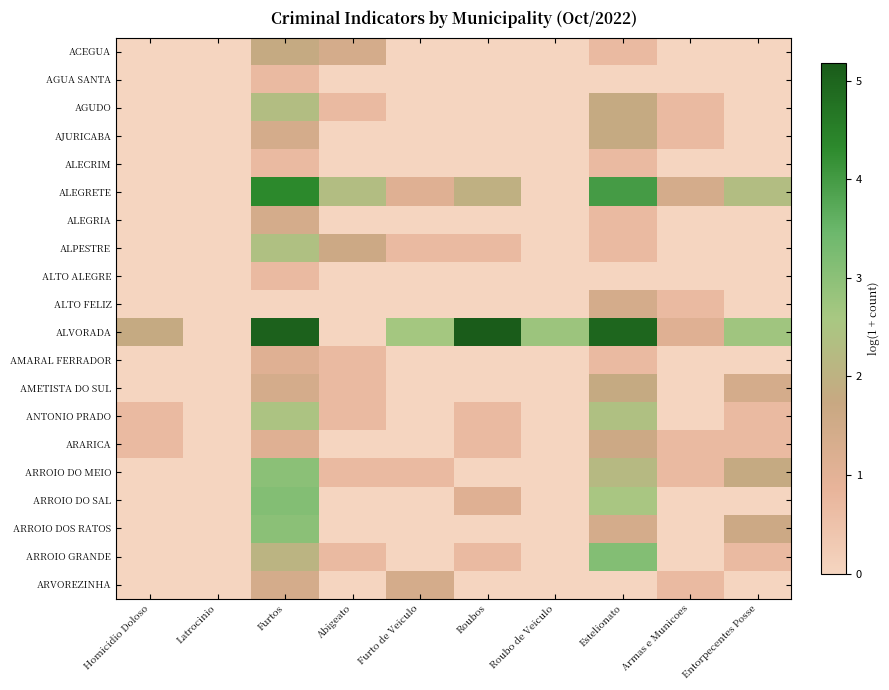

Reading right to left, what are all the values shown in this chart?

ACEGUA: Entorpecentes Posse=0.0	Armas e Municoes=0.0	Estelionato=0.7	Roubo de Veiculo=0.0	Roubos=0.0	Furto de Veiculo=0.0	Abigeato=1.4	Furtos=1.8	Latrocinio=0.0	Homicidio Doloso=0.0
AGUA SANTA: Entorpecentes Posse=0.0	Armas e Municoes=0.0	Estelionato=0.0	Roubo de Veiculo=0.0	Roubos=0.0	Furto de Veiculo=0.0	Abigeato=0.0	Furtos=0.7	Latrocinio=0.0	Homicidio Doloso=0.0
AGUDO: Entorpecentes Posse=0.0	Armas e Municoes=0.7	Estelionato=1.8	Roubo de Veiculo=0.0	Roubos=0.0	Furto de Veiculo=0.0	Abigeato=0.7	Furtos=2.3	Latrocinio=0.0	Homicidio Doloso=0.0
AJURICABA: Entorpecentes Posse=0.0	Armas e Municoes=0.7	Estelionato=1.8	Roubo de Veiculo=0.0	Roubos=0.0	Furto de Veiculo=0.0	Abigeato=0.0	Furtos=1.4	Latrocinio=0.0	Homicidio Doloso=0.0
ALECRIM: Entorpecentes Posse=0.0	Armas e Municoes=0.0	Estelionato=0.7	Roubo de Veiculo=0.0	Roubos=0.0	Furto de Veiculo=0.0	Abigeato=0.0	Furtos=0.7	Latrocinio=0.0	Homicidio Doloso=0.0
ALEGRETE: Entorpecentes Posse=2.3	Armas e Municoes=1.4	Estelionato=4.0	Roubo de Veiculo=0.0	Roubos=1.9	Furto de Veiculo=1.1	Abigeato=2.3	Furtos=4.3	Latrocinio=0.0	Homicidio Doloso=0.0
ALEGRIA: Entorpecentes Posse=0.0	Armas e Municoes=0.0	Estelionato=0.7	Roubo de Veiculo=0.0	Roubos=0.0	Furto de Veiculo=0.0	Abigeato=0.0	Furtos=1.4	Latrocinio=0.0	Homicidio Doloso=0.0
ALPESTRE: Entorpecentes Posse=0.0	Armas e Municoes=0.0	Estelionato=0.7	Roubo de Veiculo=0.0	Roubos=0.7	Furto de Veiculo=0.7	Abigeato=1.6	Furtos=2.4	Latrocinio=0.0	Homicidio Doloso=0.0
ALTO ALEGRE: Entorpecentes Posse=0.0	Armas e Municoes=0.0	Estelionato=0.0	Roubo de Veiculo=0.0	Roubos=0.0	Furto de Veiculo=0.0	Abigeato=0.0	Furtos=0.7	Latrocinio=0.0	Homicidio Doloso=0.0
ALTO FELIZ: Entorpecentes Posse=0.0	Armas e Municoes=0.7	Estelionato=1.4	Roubo de Veiculo=0.0	Roubos=0.0	Furto de Veiculo=0.0	Abigeato=0.0	Furtos=0.0	Latrocinio=0.0	Homicidio Doloso=0.0
ALVORADA: Entorpecentes Posse=2.7	Armas e Municoes=1.1	Estelionato=5.0	Roubo de Veiculo=2.8	Roubos=5.2	Furto de Veiculo=2.6	Abigeato=0.0	Furtos=5.1	Latrocinio=0.0	Homicidio Doloso=1.8
AMARAL FERRADOR: Entorpecentes Posse=0.0	Armas e Municoes=0.0	Estelionato=0.7	Roubo de Veiculo=0.0	Roubos=0.0	Furto de Veiculo=0.0	Abigeato=0.7	Furtos=1.1	Latrocinio=0.0	Homicidio Doloso=0.0
AMETISTA DO SUL: Entorpecentes Posse=1.4	Armas e Municoes=0.0	Estelionato=1.8	Roubo de Veiculo=0.0	Roubos=0.0	Furto de Veiculo=0.0	Abigeato=0.7	Furtos=1.4	Latrocinio=0.0	Homicidio Doloso=0.0
ANTONIO PRADO: Entorpecentes Posse=0.7	Armas e Municoes=0.0	Estelionato=2.4	Roubo de Veiculo=0.0	Roubos=0.7	Furto de Veiculo=0.0	Abigeato=0.7	Furtos=2.5	Latrocinio=0.0	Homicidio Doloso=0.7
ARARICA: Entorpecentes Posse=0.7	Armas e Municoes=0.7	Estelionato=1.6	Roubo de Veiculo=0.0	Roubos=0.7	Furto de Veiculo=0.0	Abigeato=0.0	Furtos=1.1	Latrocinio=0.0	Homicidio Doloso=0.7
ARROIO DO MEIO: Entorpecentes Posse=1.8	Armas e Municoes=0.7	Estelionato=2.2	Roubo de Veiculo=0.0	Roubos=0.0	Furto de Veiculo=0.7	Abigeato=0.7	Furtos=3.0	Latrocinio=0.0	Homicidio Doloso=0.0
ARROIO DO SAL: Entorpecentes Posse=0.0	Armas e Municoes=0.0	Estelionato=2.6	Roubo de Veiculo=0.0	Roubos=1.1	Furto de Veiculo=0.0	Abigeato=0.0	Furtos=3.1	Latrocinio=0.0	Homicidio Doloso=0.0
ARROIO DOS RATOS: Entorpecentes Posse=1.6	Armas e Municoes=0.0	Estelionato=1.4	Roubo de Veiculo=0.0	Roubos=0.0	Furto de Veiculo=0.0	Abigeato=0.0	Furtos=3.0	Latrocinio=0.0	Homicidio Doloso=0.0
ARROIO GRANDE: Entorpecentes Posse=0.7	Armas e Municoes=0.0	Estelionato=3.1	Roubo de Veiculo=0.0	Roubos=0.7	Furto de Veiculo=0.0	Abigeato=0.7	Furtos=2.1	Latrocinio=0.0	Homicidio Doloso=0.0
ARVOREZINHA: Entorpecentes Posse=0.0	Armas e Municoes=0.7	Estelionato=0.0	Roubo de Veiculo=0.0	Roubos=0.0	Furto de Veiculo=1.4	Abigeato=0.0	Furtos=1.4	Latrocinio=0.0	Homicidio Doloso=0.0